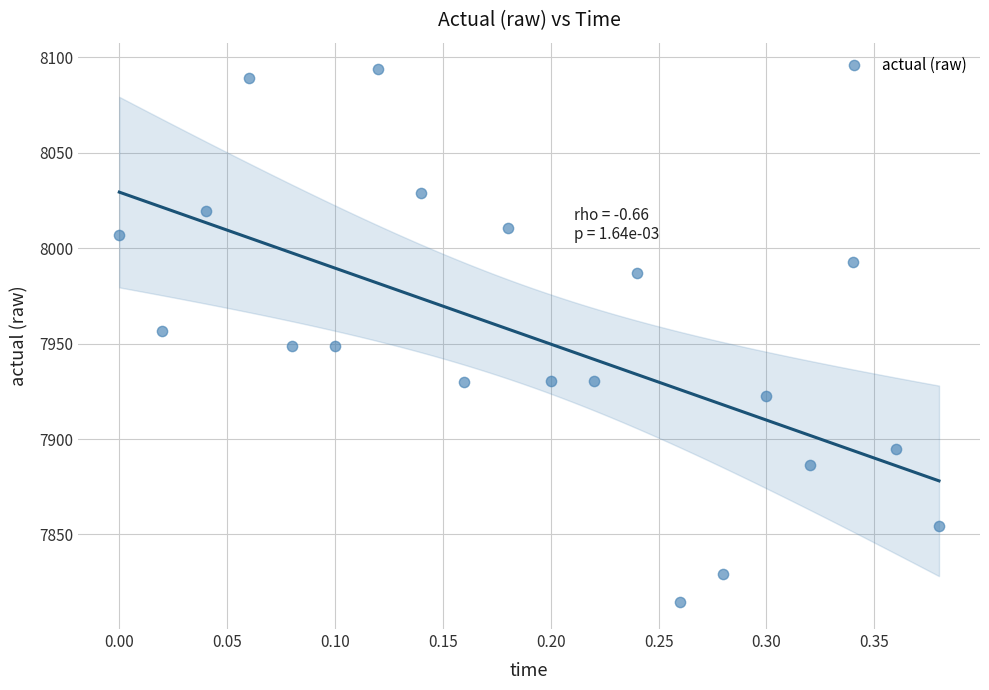

What is the range of X values (max minus min)?

0.4